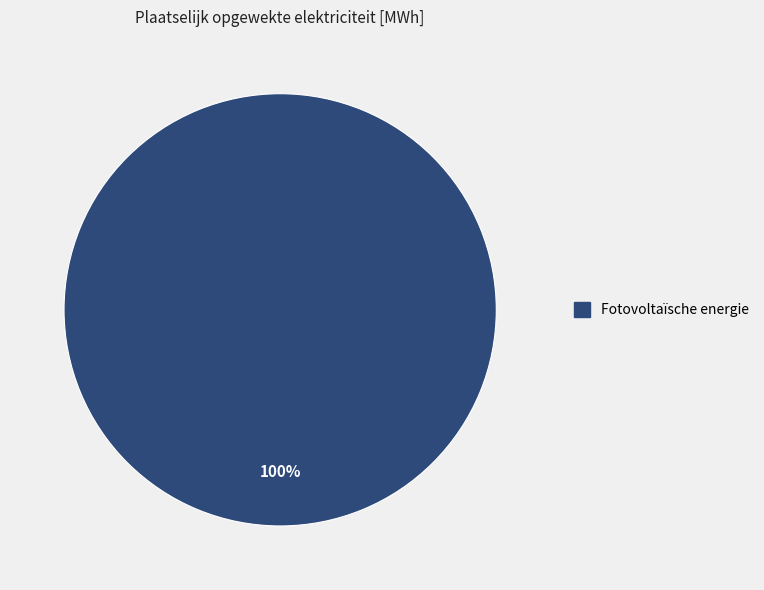

Does any single category account for the majority?

Yes